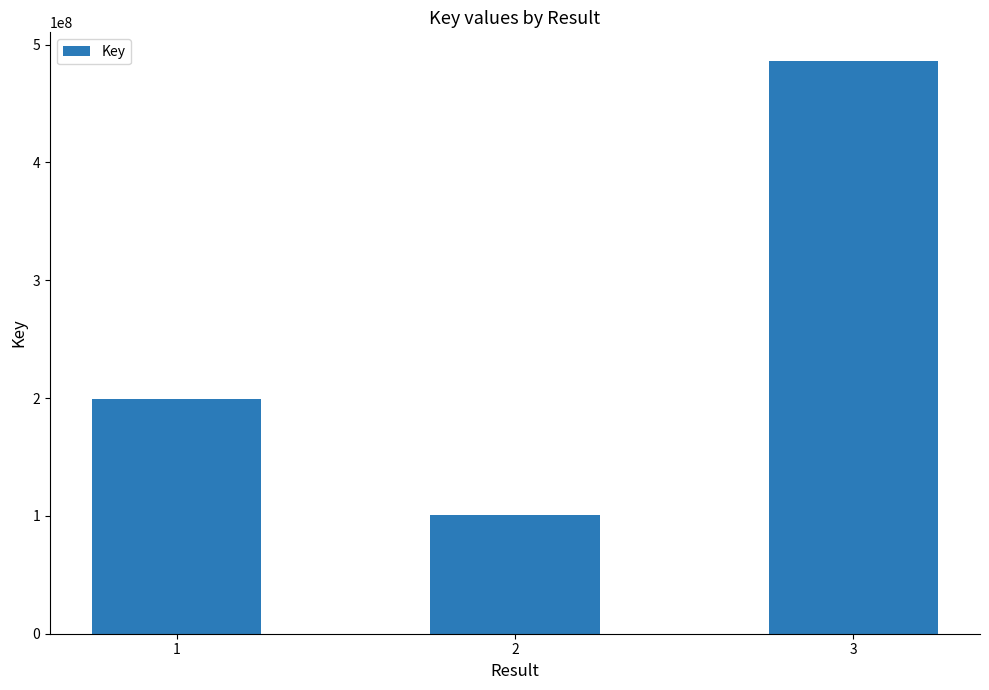

List the labels in order of value, smallest first.

2, 1, 3